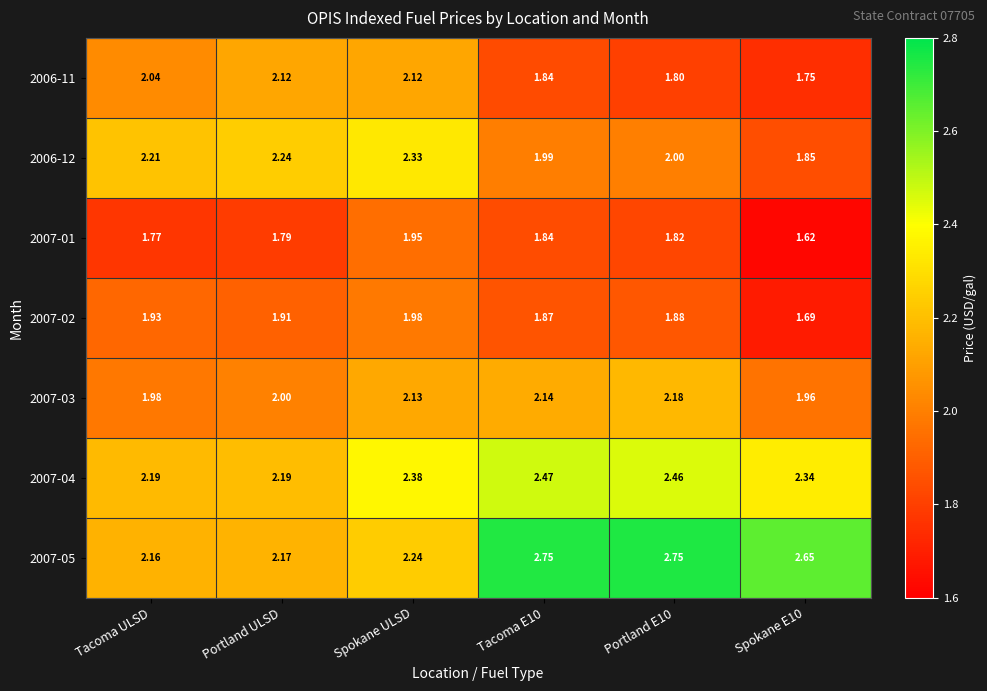

Which series has the largest total across all categories?

2007-05